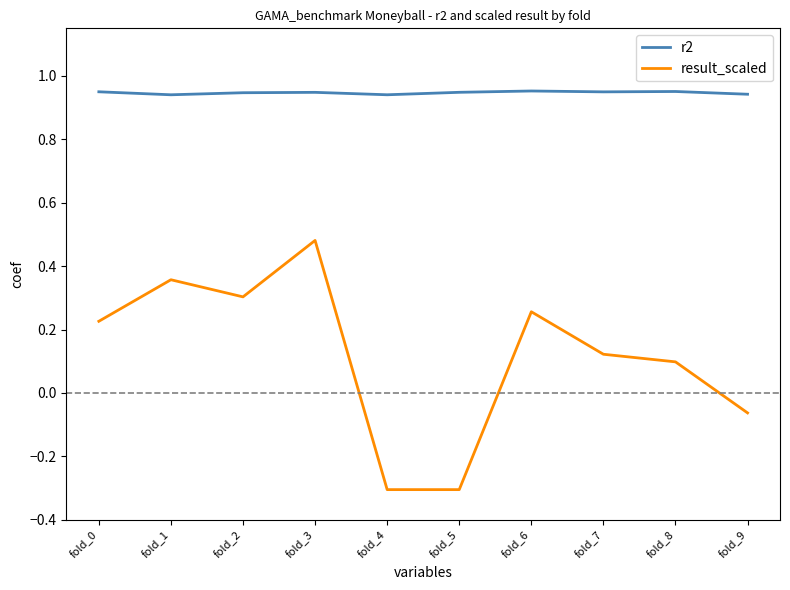

At how many categories does at least one series exceed 0?

10